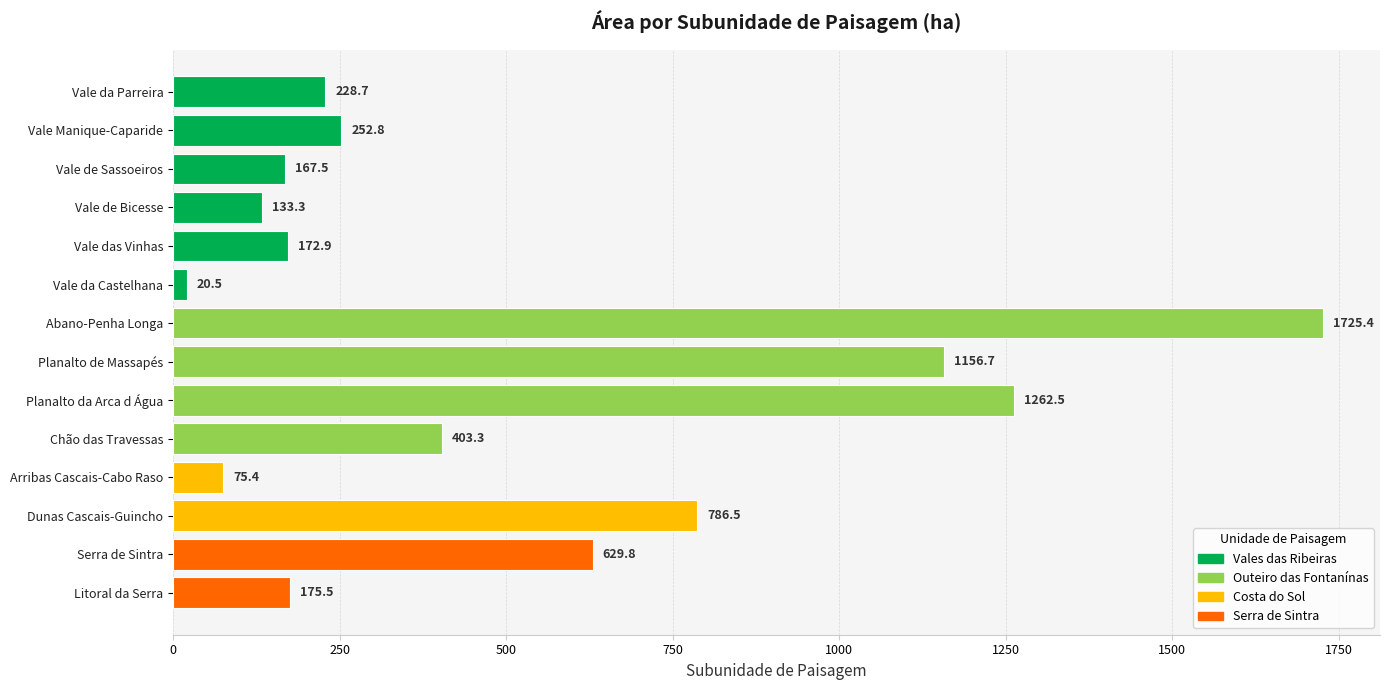

Count the number of data series in this chart.

1